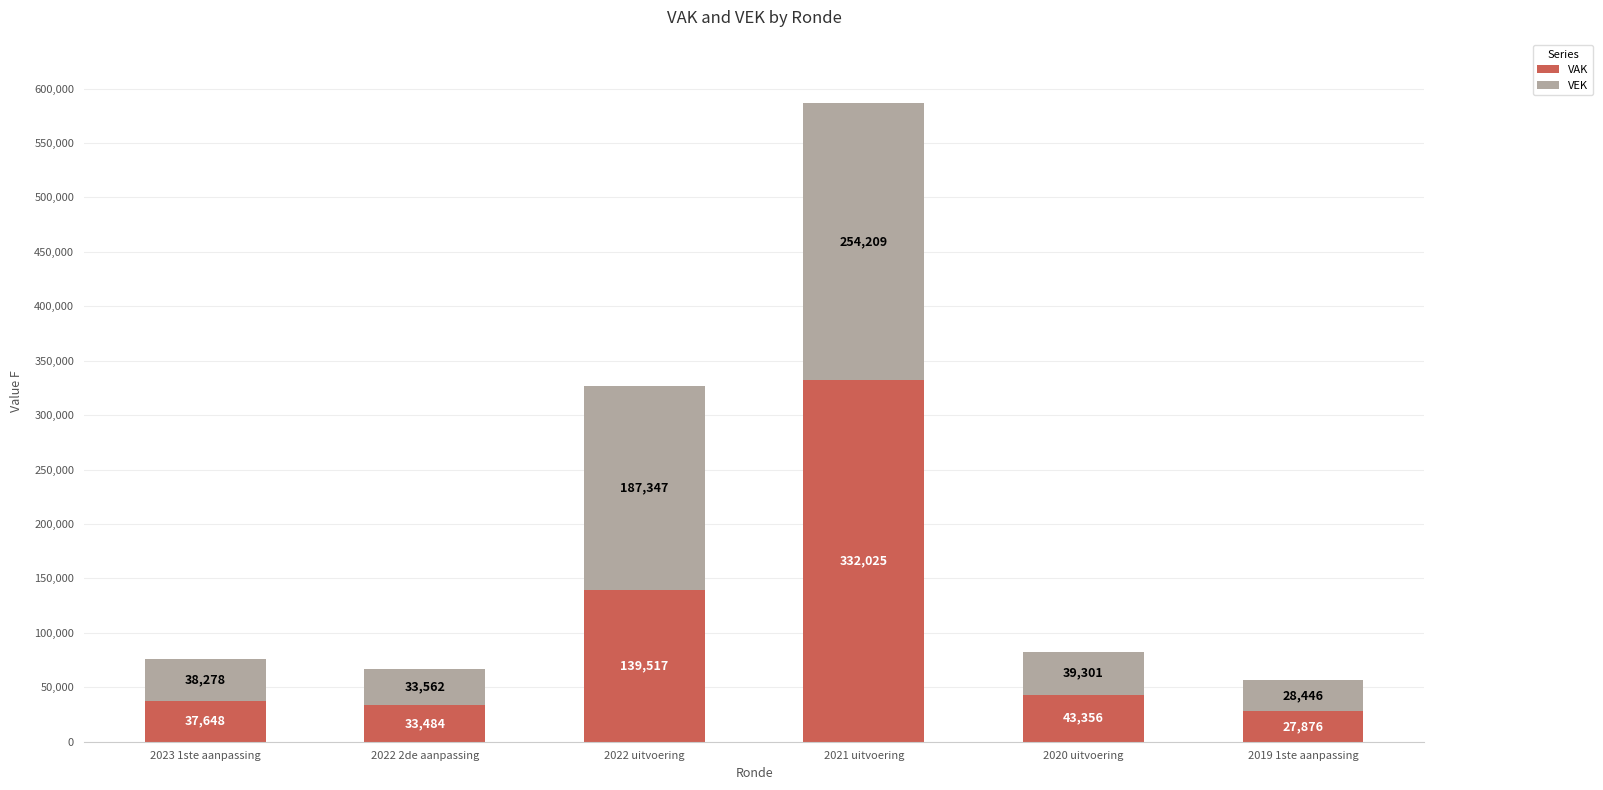

At which label does VAK first exceed 43356?

2022 uitvoering